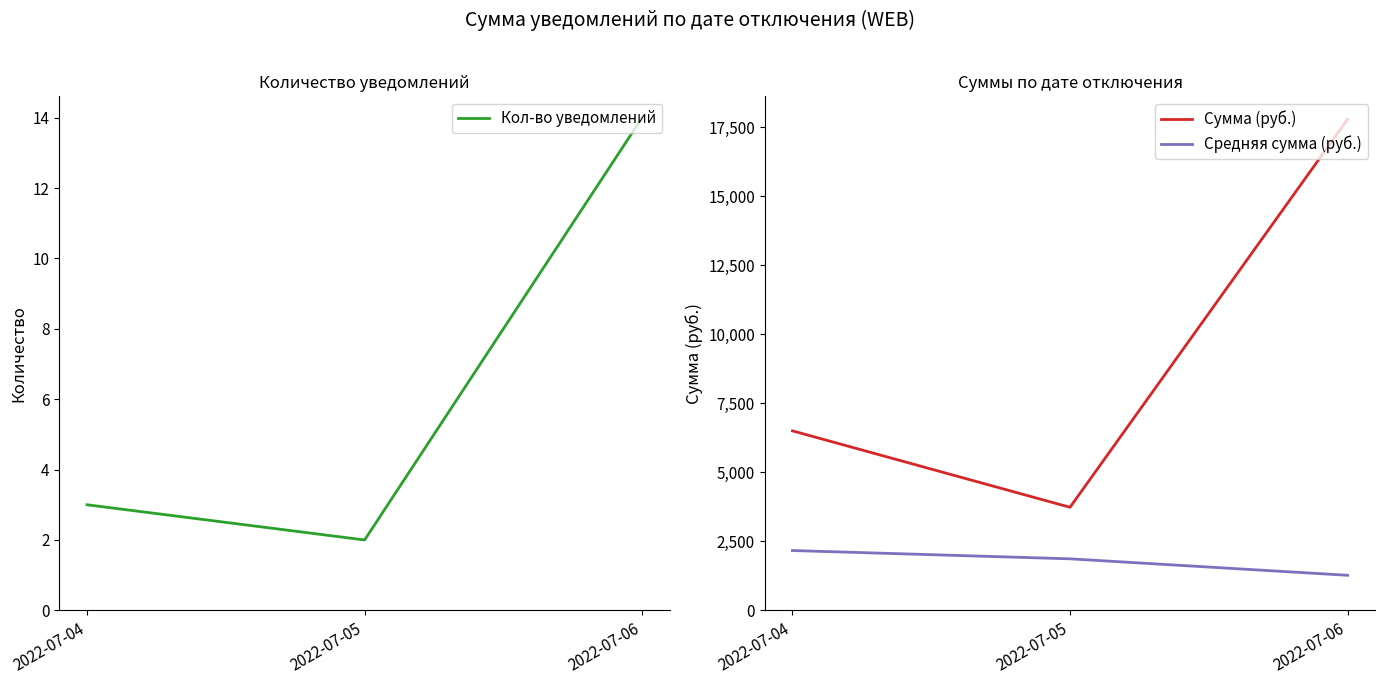

What is the total value across all series at 2022-07-06?

19064.9